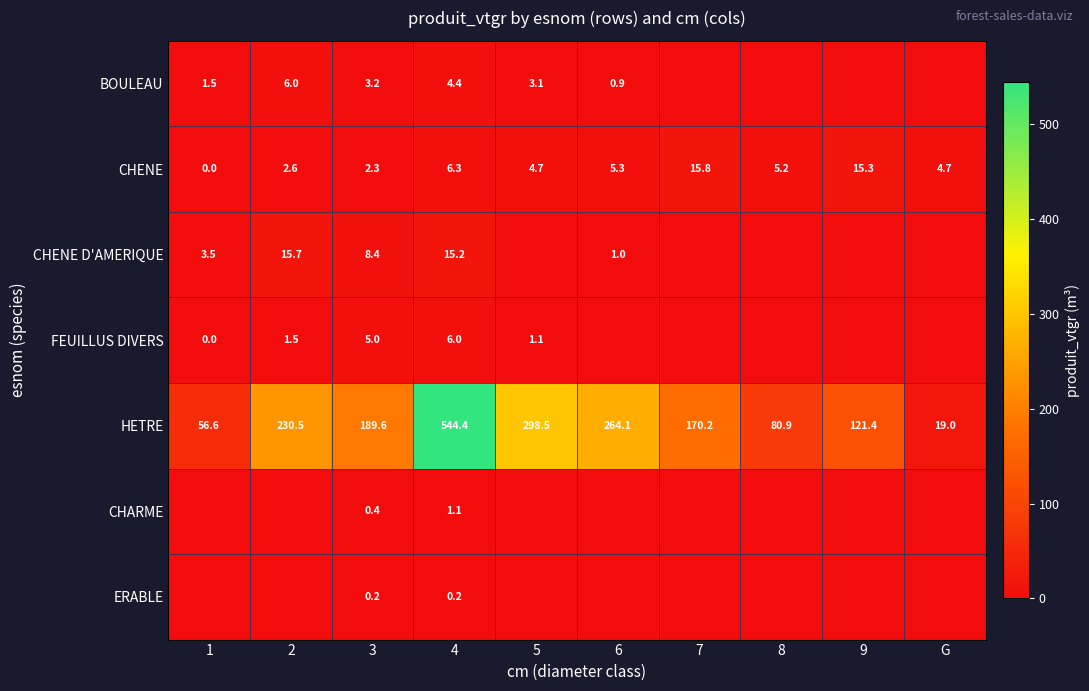

Between 8 and 7, which is larger?

8